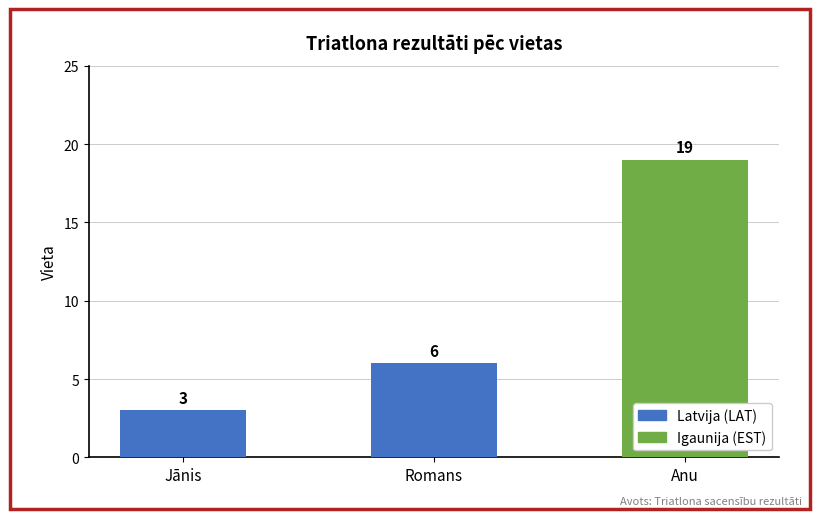

Reading left to right, what are all the values shown in this chart?

3	6	19